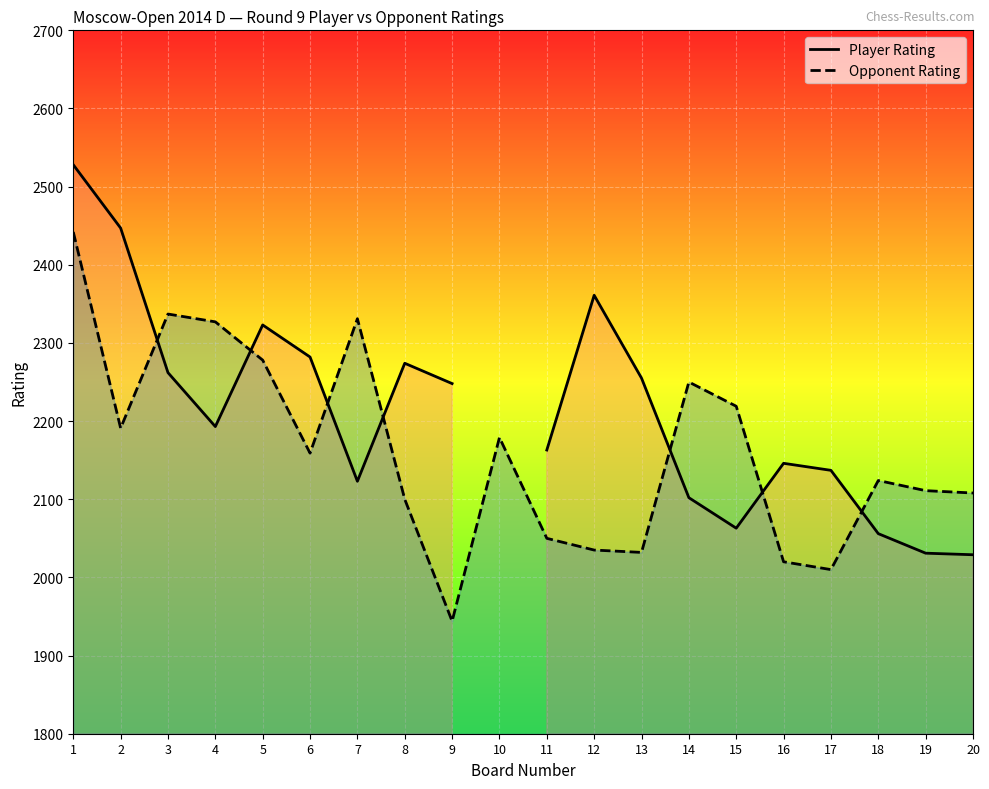

Is it true that Opponent Rating equals 2327.0 at 4?

True